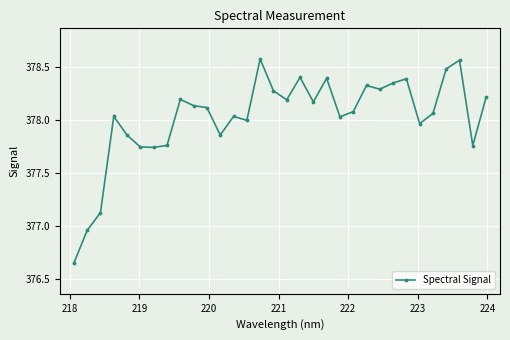

What is the sum of all values?

12096.7